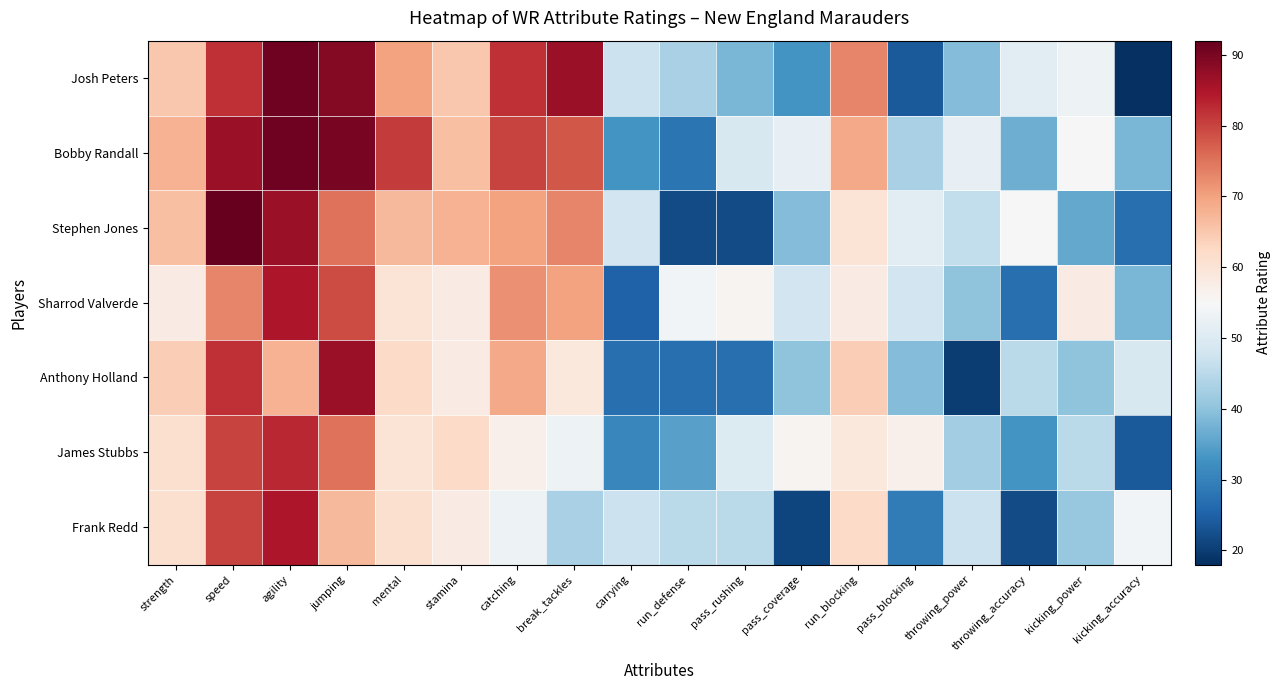

List the series in order of their peak value, lowest first.

James Stubbs, Sharrod Valverde, Frank Redd, Anthony Holland, Josh Peters, Bobby Randall, Stephen Jones